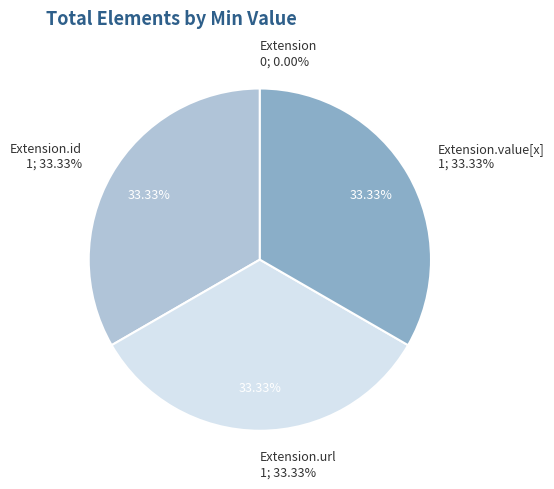

Is there any slice that represents more than half of the pie?

No